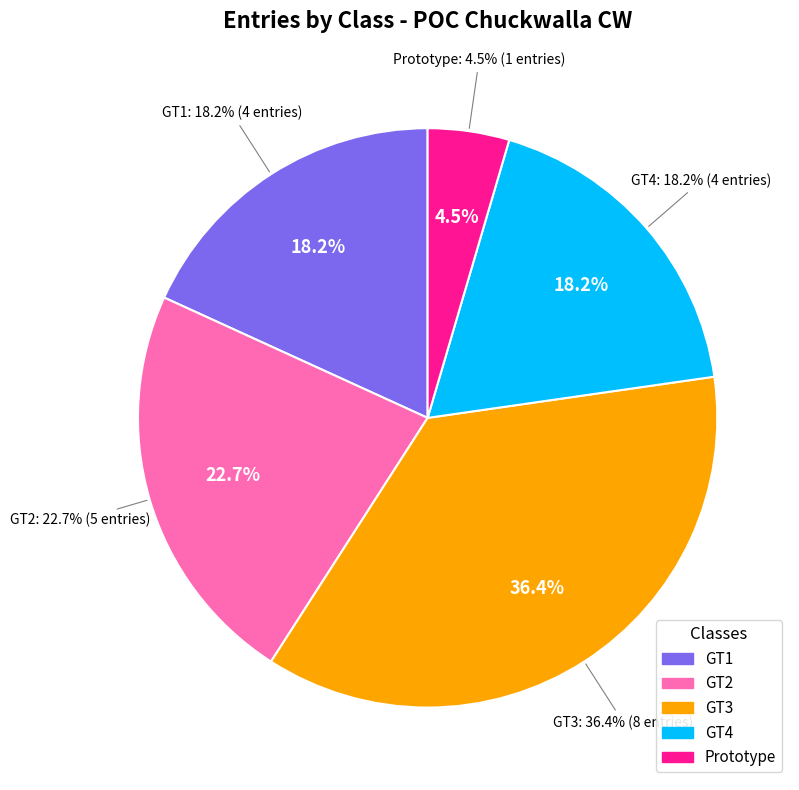

How much of the chart is everything except GT2?

77.3%